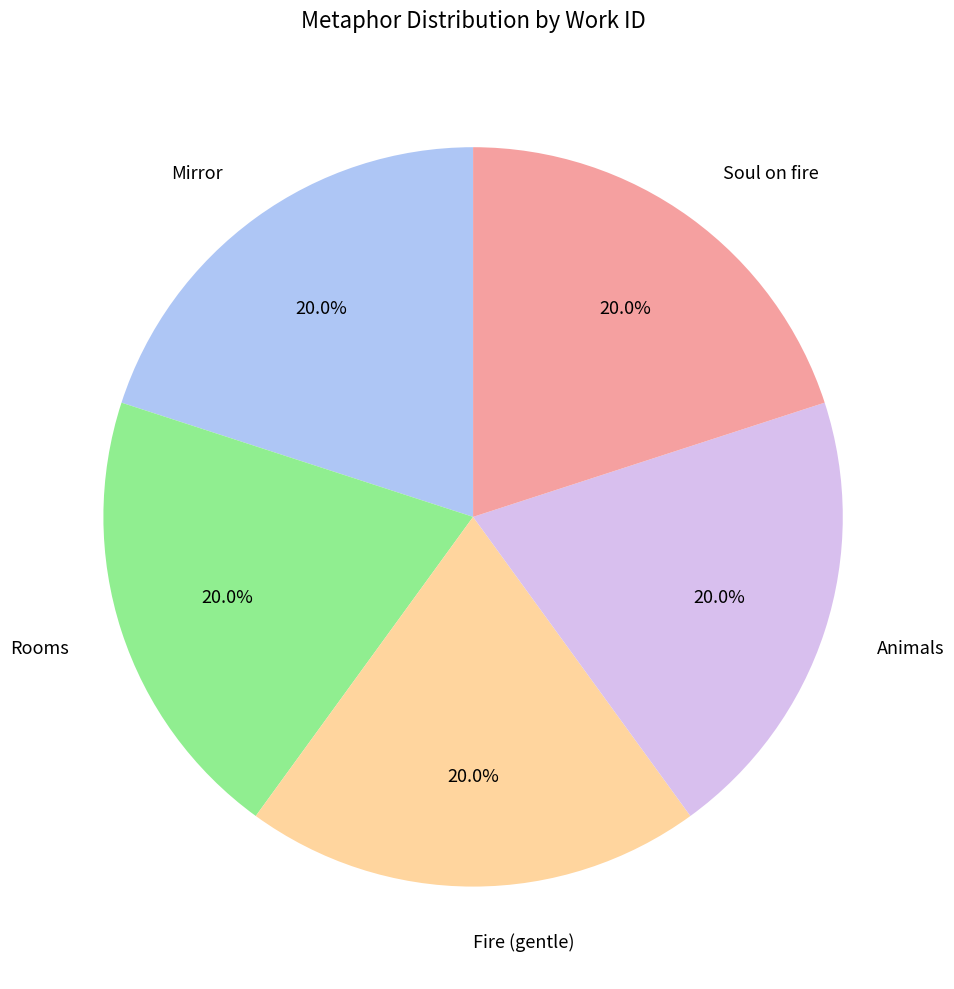

Is it true that Soul on fire is 5% of the pie?

False